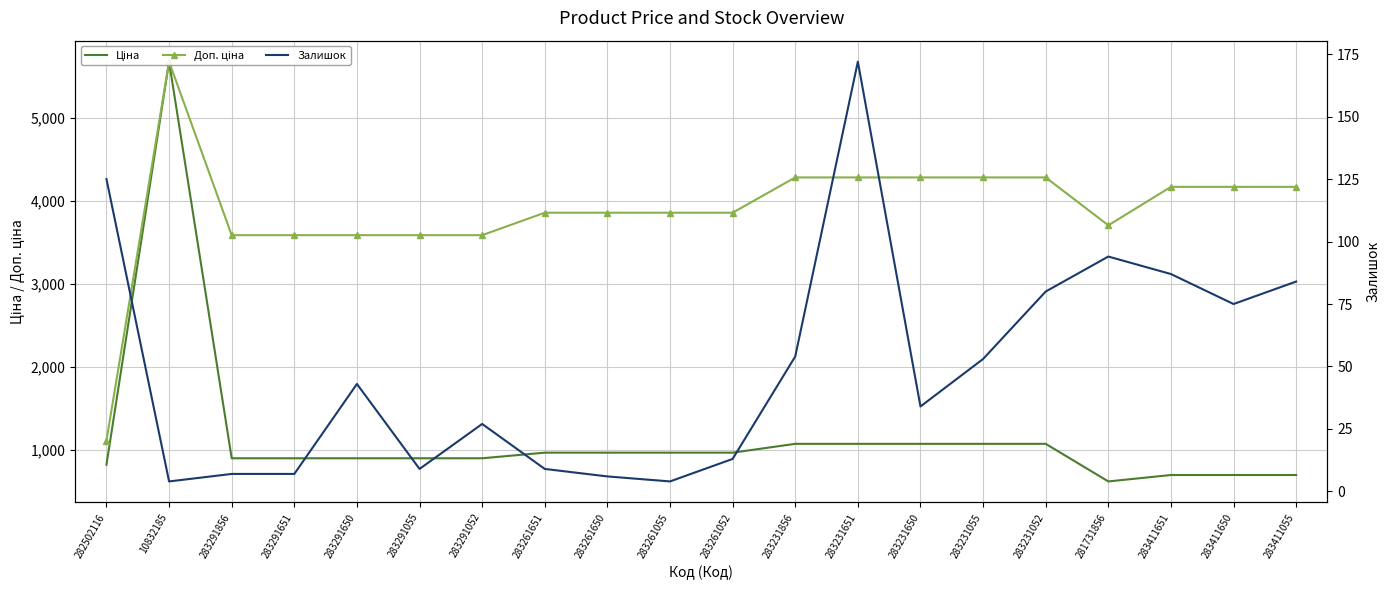

Which series has the widest spread of values?

Ціна